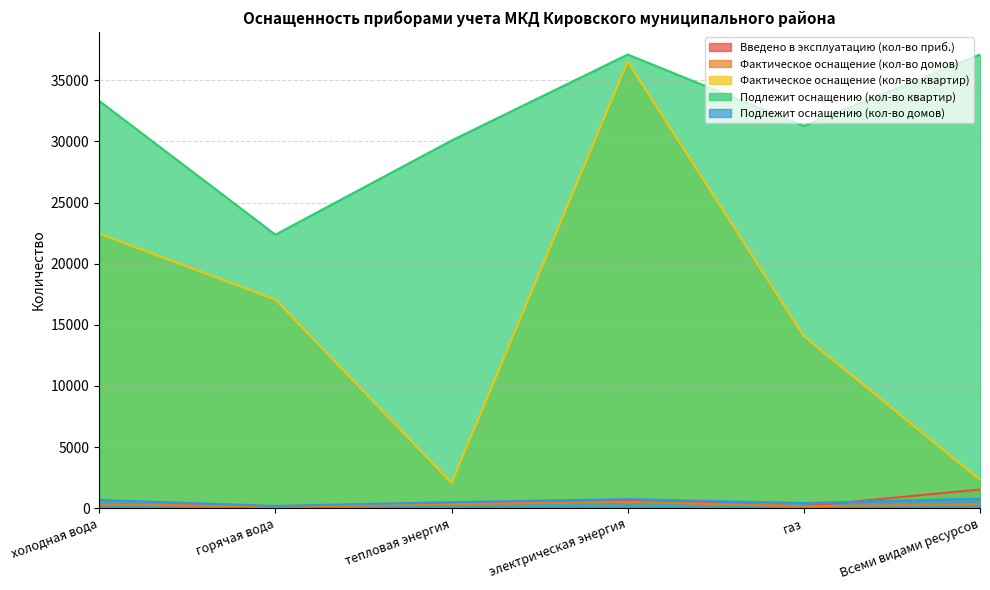

What is the difference between the second highest and minimum values in the Фактическое оснащение (кол-во домов) series?

229